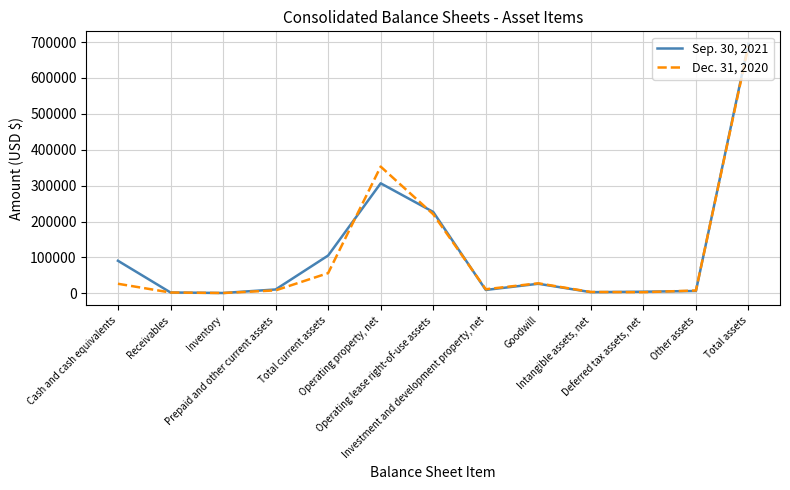

What is the maximum value shown in the chart?

695161